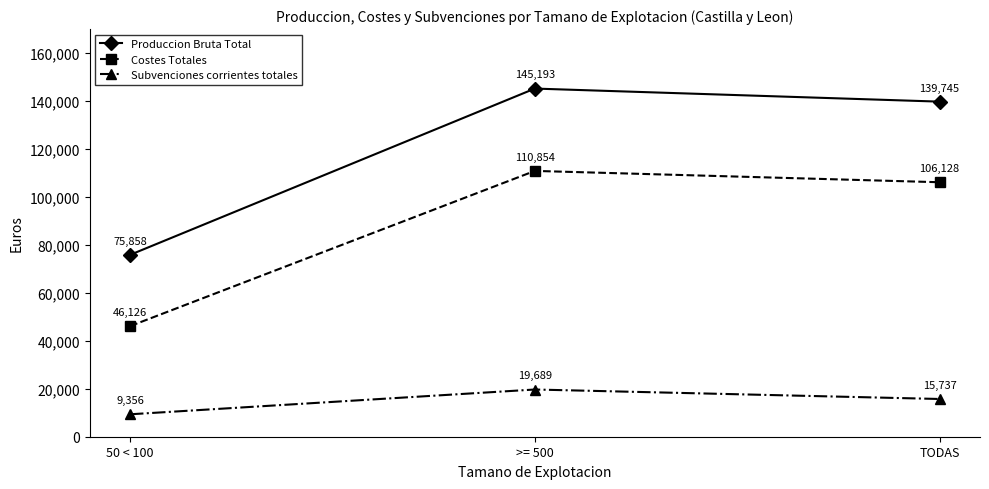

What is the label of the 2nd point from the left?

>= 500